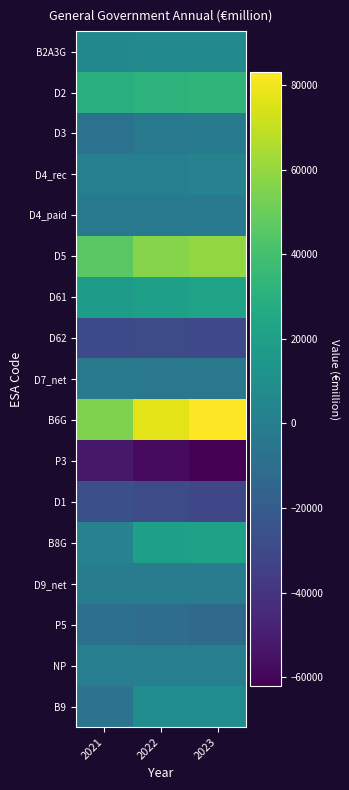

Reading left to right, what are all the values shown in this chart?

B2A3G: 2021=5644.7	2022=6545.1	2023=6545.1
D2: 2021=29391.4	2022=31837.6	2023=33115.4
D3: 2021=-7297.9	2022=-3249.5	2023=-2538.0
D4_rec: 2021=479.9	2022=665.9	2023=2005.8
D4_paid: 2021=-3291.8	2022=-3319.1	2023=-3485.6
D5: 2021=45683.6	2022=56722.6	2023=59685.2
D61: 2021=17315.0	2022=20099.7	2023=21563.0
D62: 2021=-29416.4	2022=-28318.1	2023=-29752.7
D7_net: 2021=-3480.2	2022=-3716.7	2023=-4094.9
B6G: 2021=55028.4	2022=77267.6	2023=83043.3
P3: 2021=-52492.6	2022=-57619.9	2023=-62056.5
D1: 2021=-26631.4	2022=-28750.8	2023=-31082.0
B8G: 2021=2535.8	2022=19647.7	2023=20986.8
D9_net: 2021=-382.9	2022=-628.0	2023=-792.2
P5: 2021=-8787.2	2022=-10465.7	2023=-11717.7
NP: 2021=0.0	2022=0.0	2023=0.0
B9: 2021=-6634.3	2022=8554.0	2023=8476.9